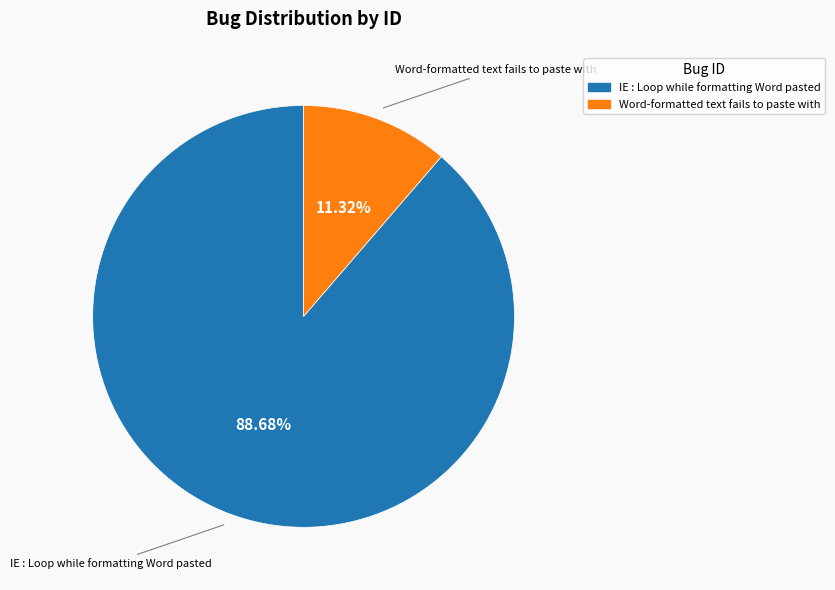

Which slice is the largest?

IE : Loop while formatting Word pasted